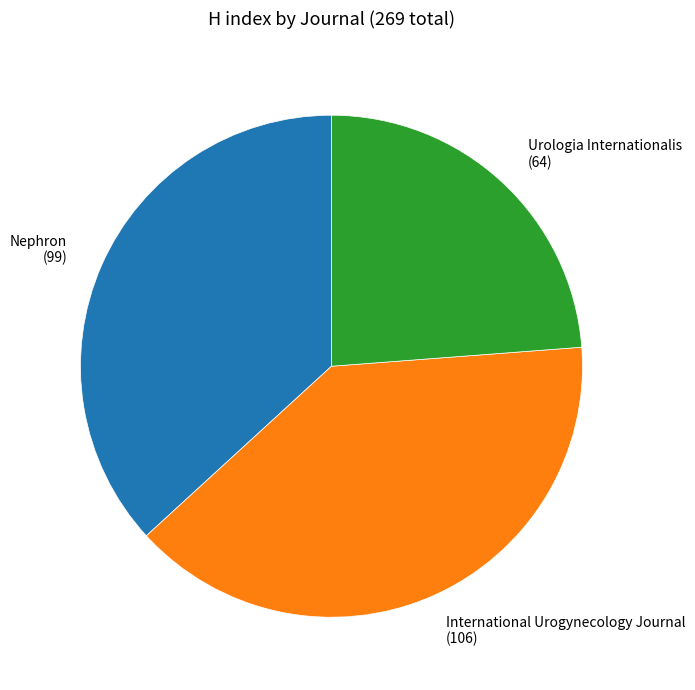

Do Urologia Internationalis (64) and Nephron (99) together represent more than half of the pie?

Yes